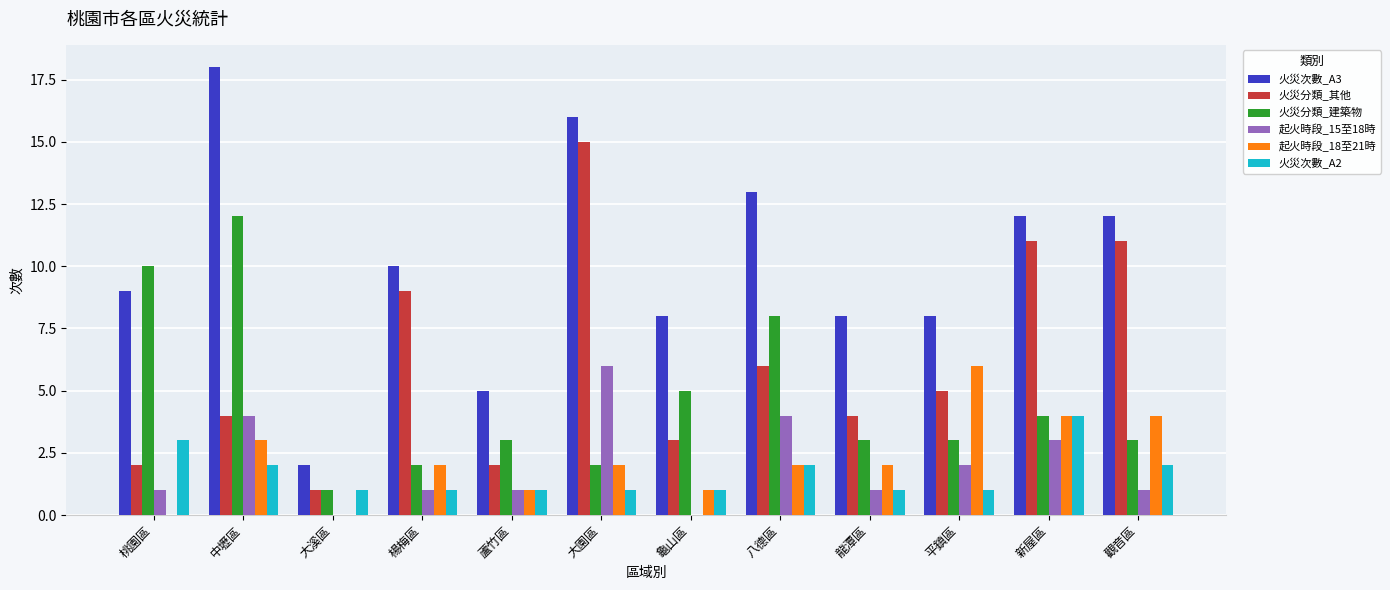

What is the sum of all 火災分類_其他 values?

73